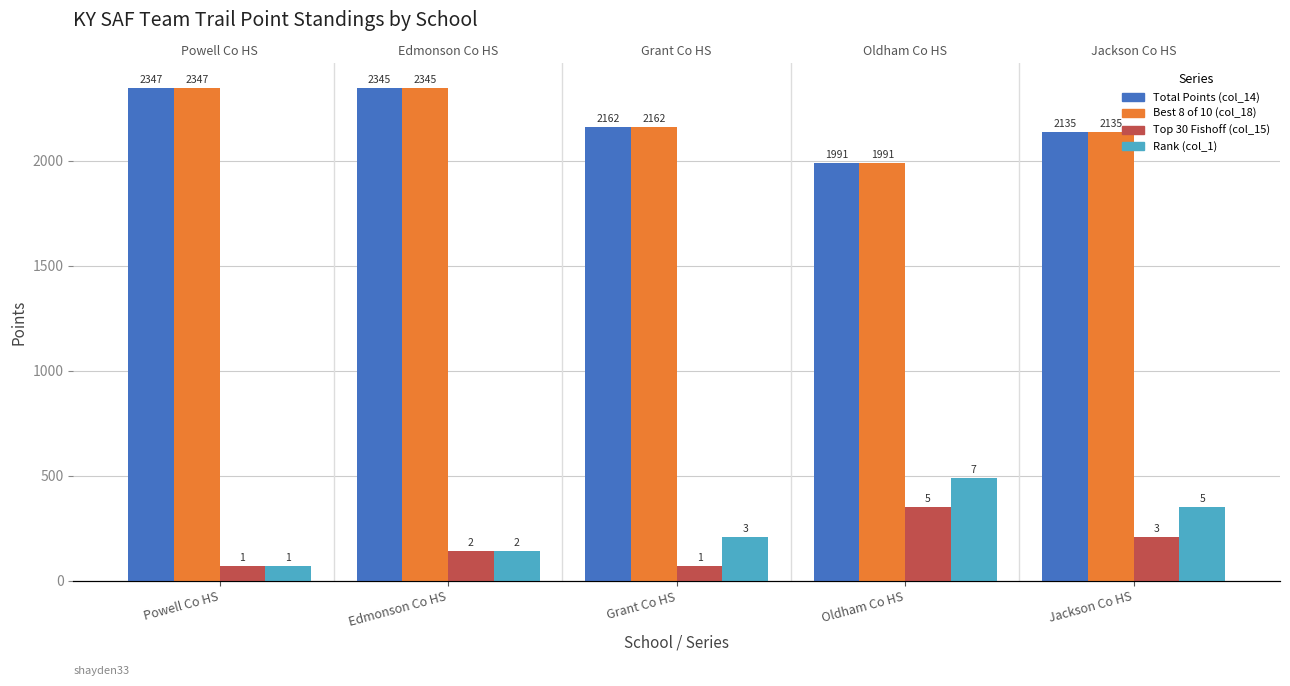

What are all the series names shown in the legend?

Total Points (col_14), Best 8 of 10 (col_18), Top 30 Fishoff (col_15), Rank (col_1)